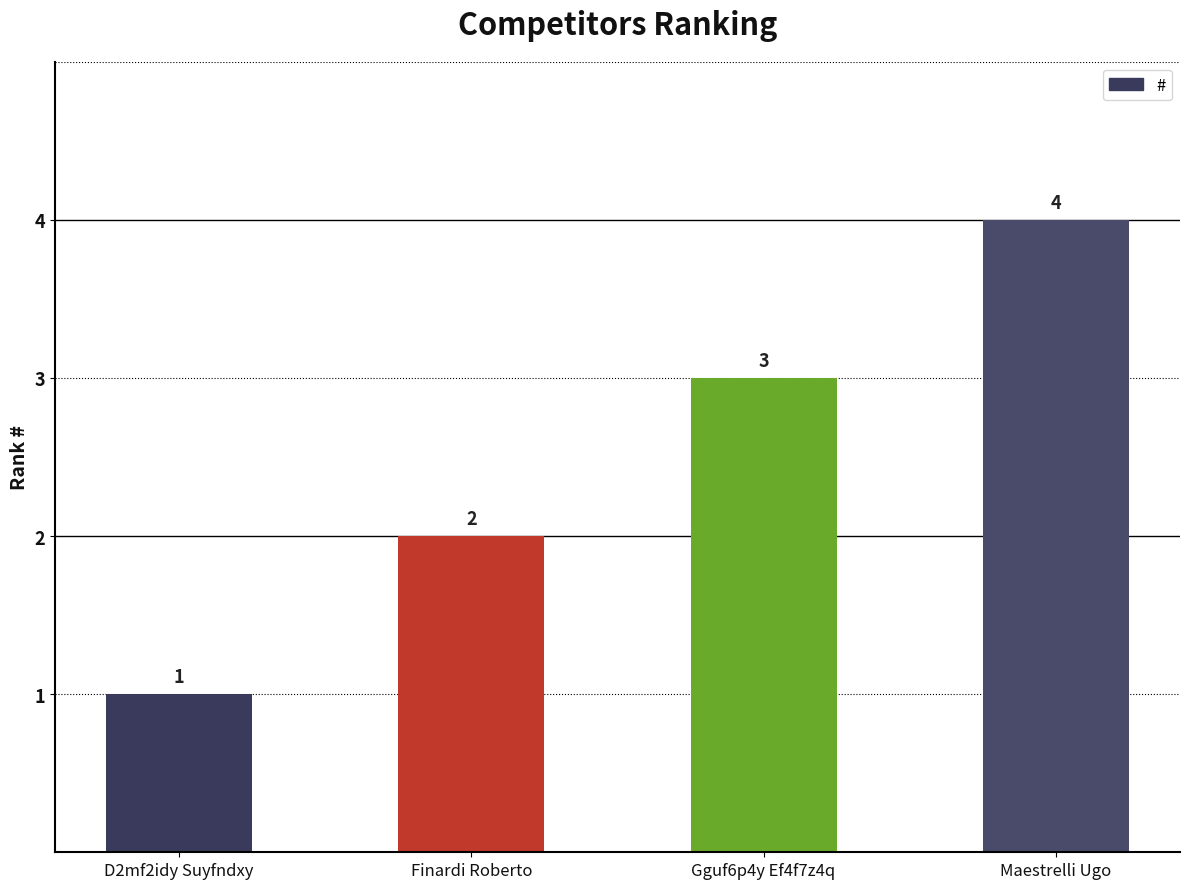

What is the value of the 3rd bar from the left?

3